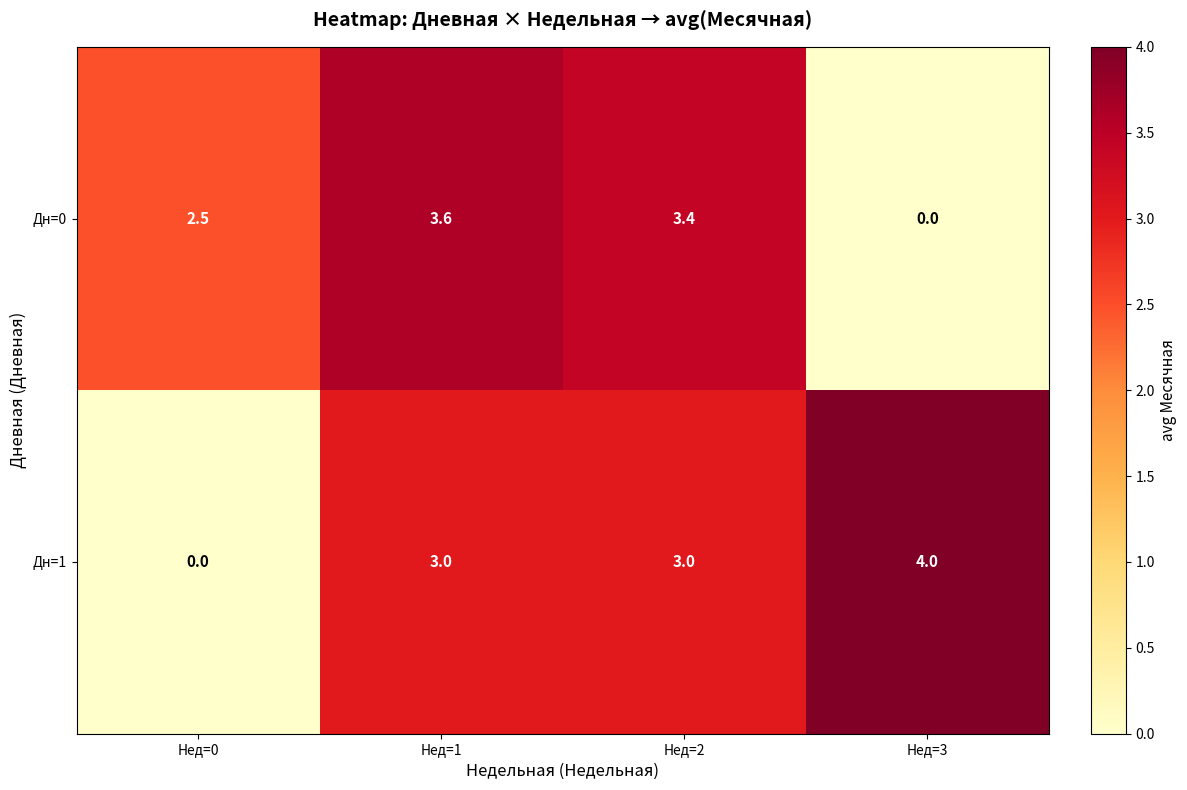

True or false: Дн=1 has a value of 3.0 at Нед=2.

True